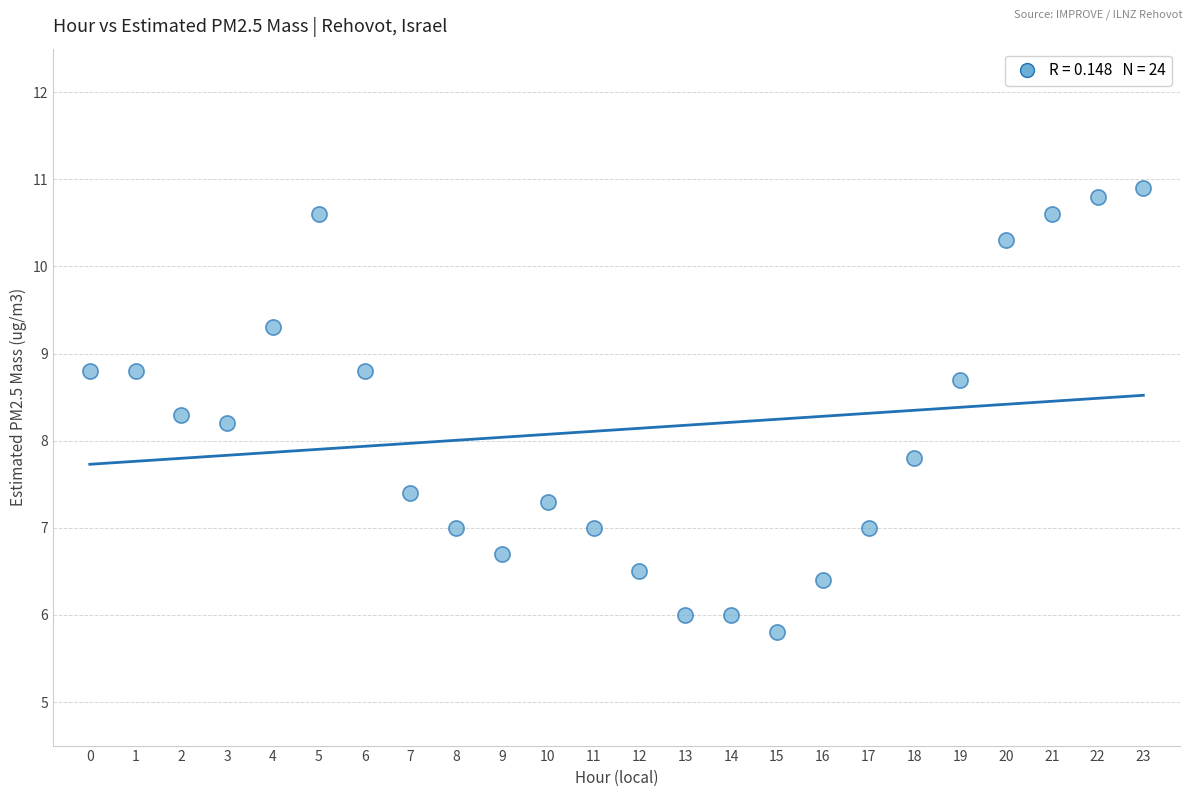

What is the range of Y values (max minus min)?

5.1